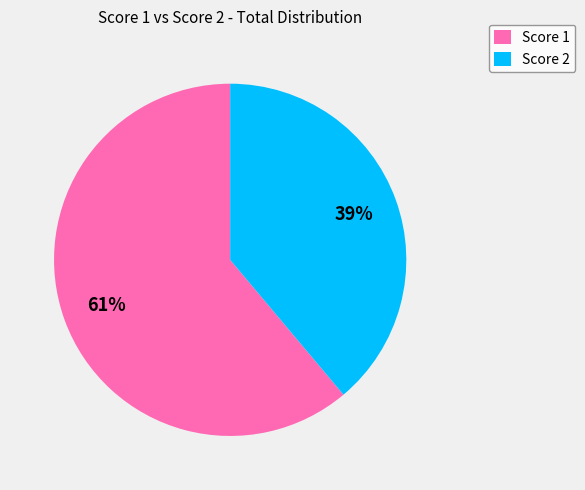

Rank the categories by value from lowest to highest.

Score 2, Score 1